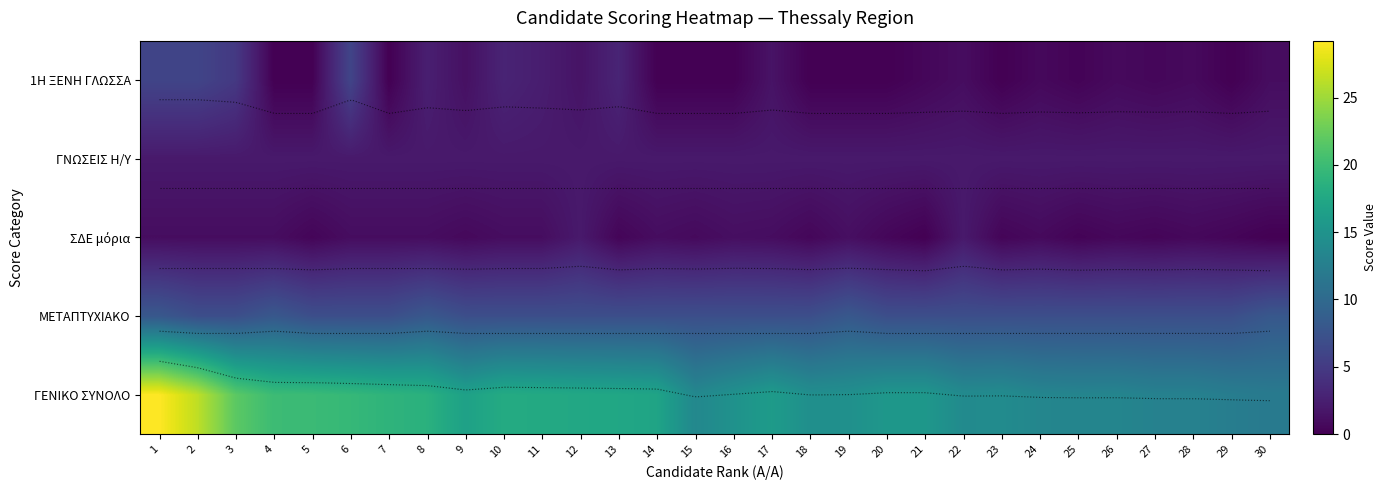

Which label corresponds to the largest value in the chart?

1